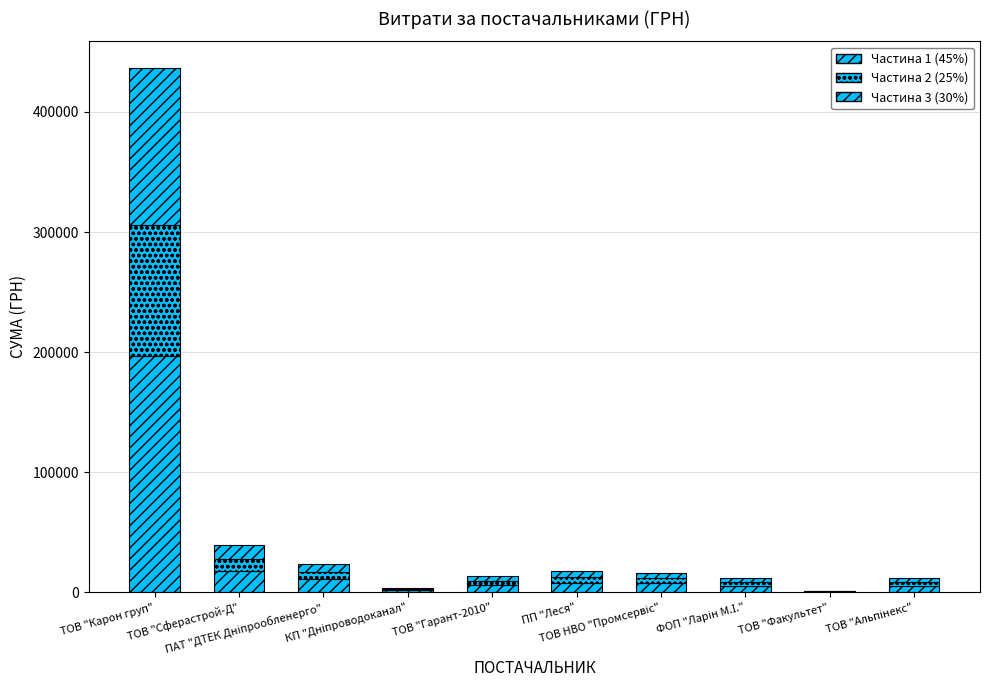

Does the chart contain stacked bars?

Yes